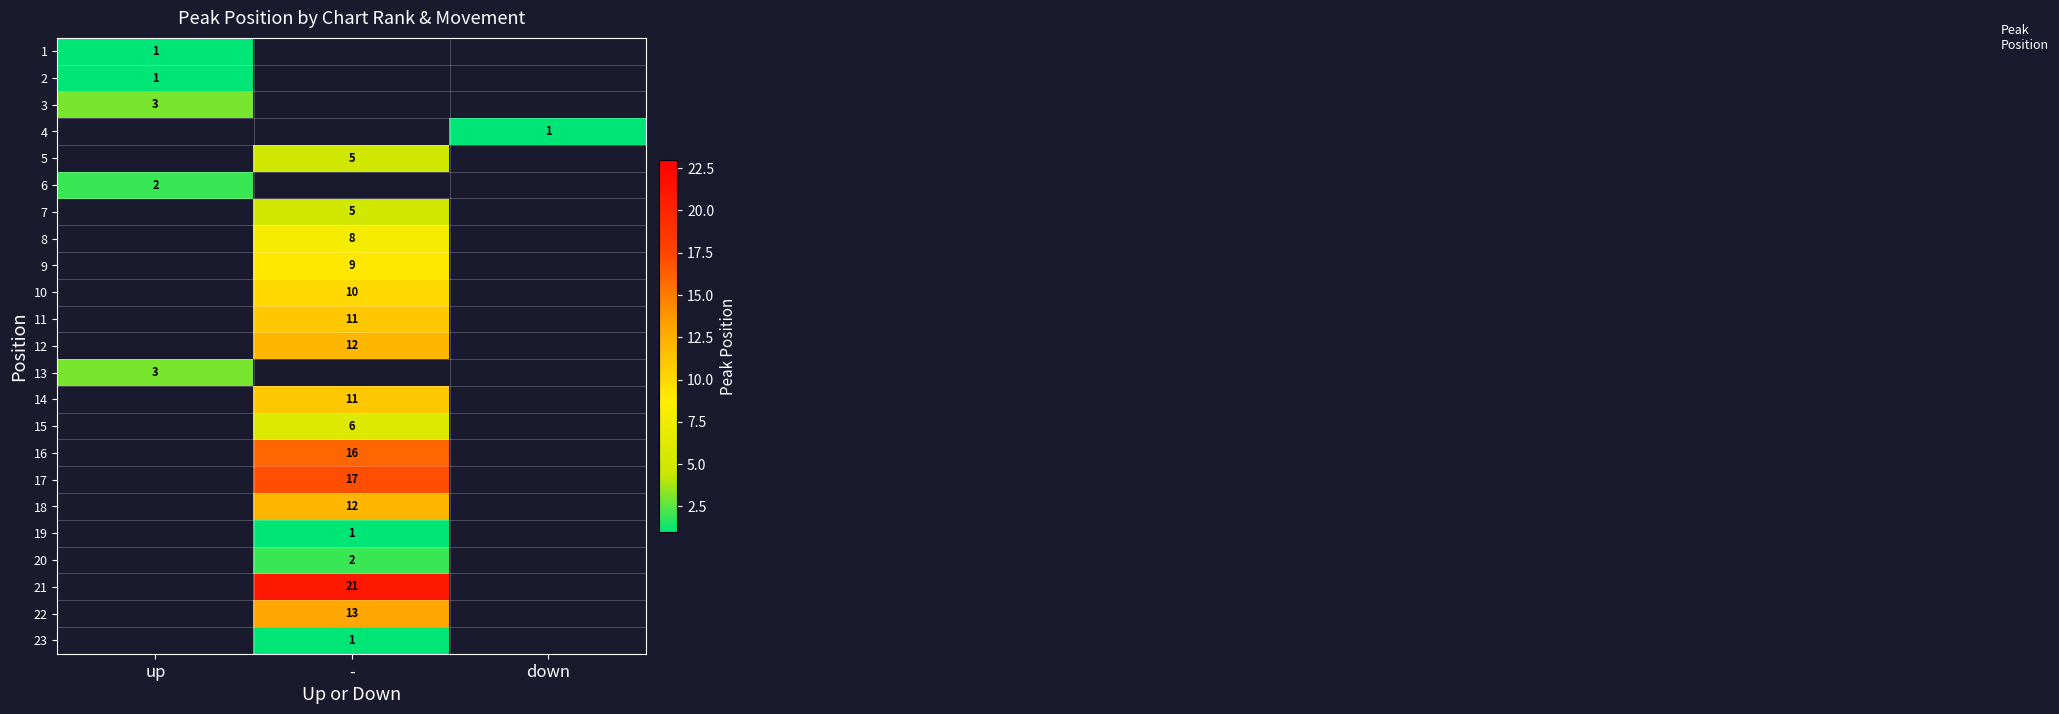

At how many categories does at least one series exceed 11?

1